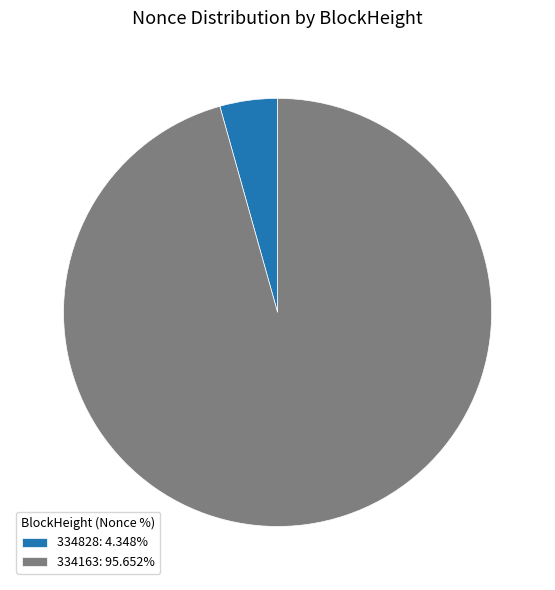

What is the ratio of the value at 334163: 95.652% to the value at 334828: 4.348%?

22.0